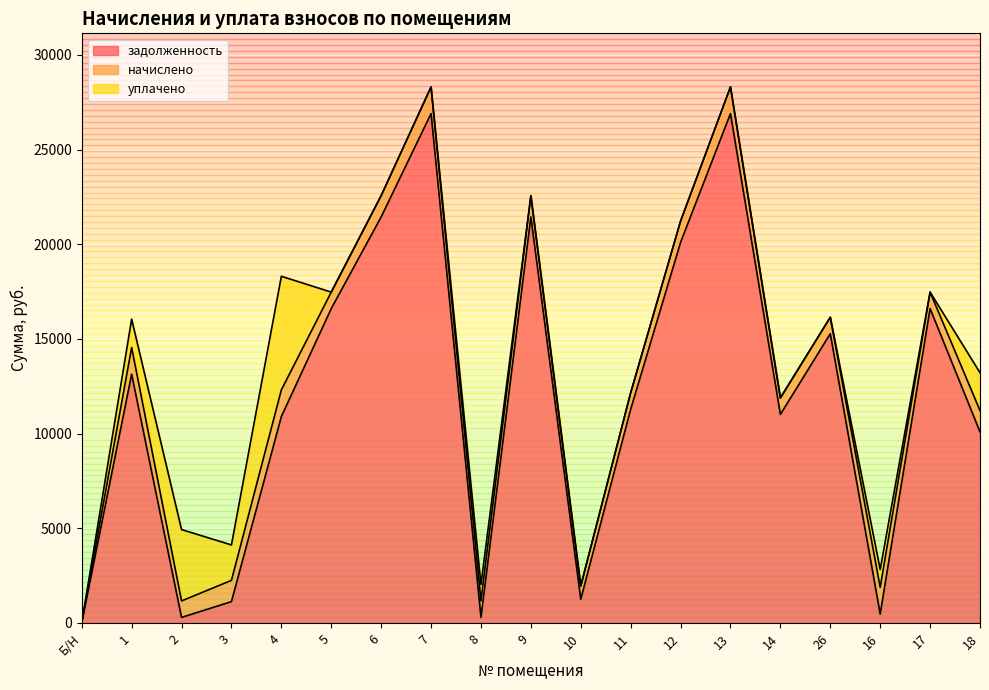

In уплачено, how many points are lower than both neighbors (excluding endpoints)?

2